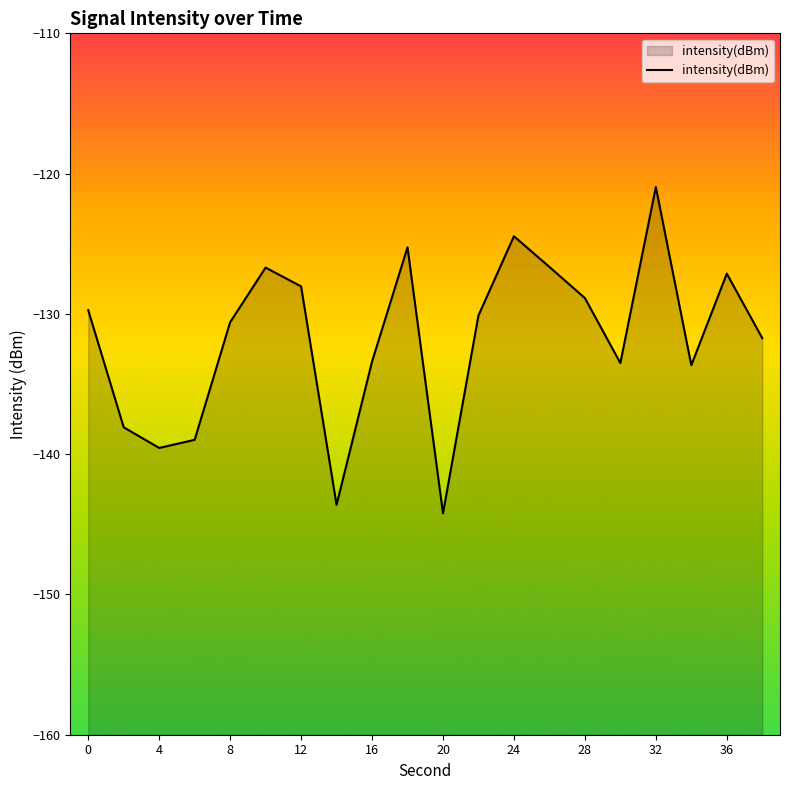

What is the change in value from 12 to 24?

+3.6